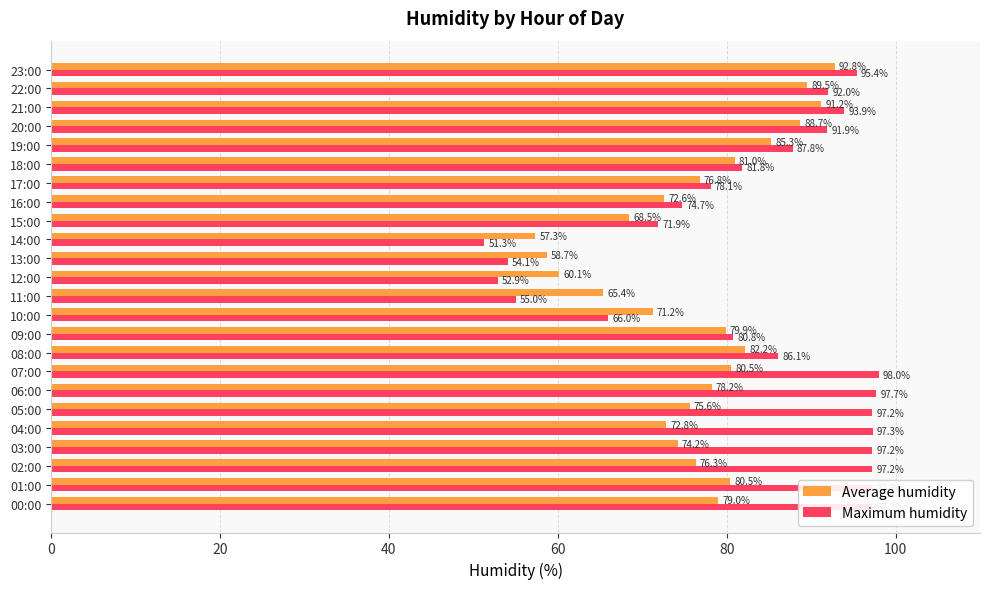

What are all the series names shown in the legend?

Average humidity, Maximum humidity